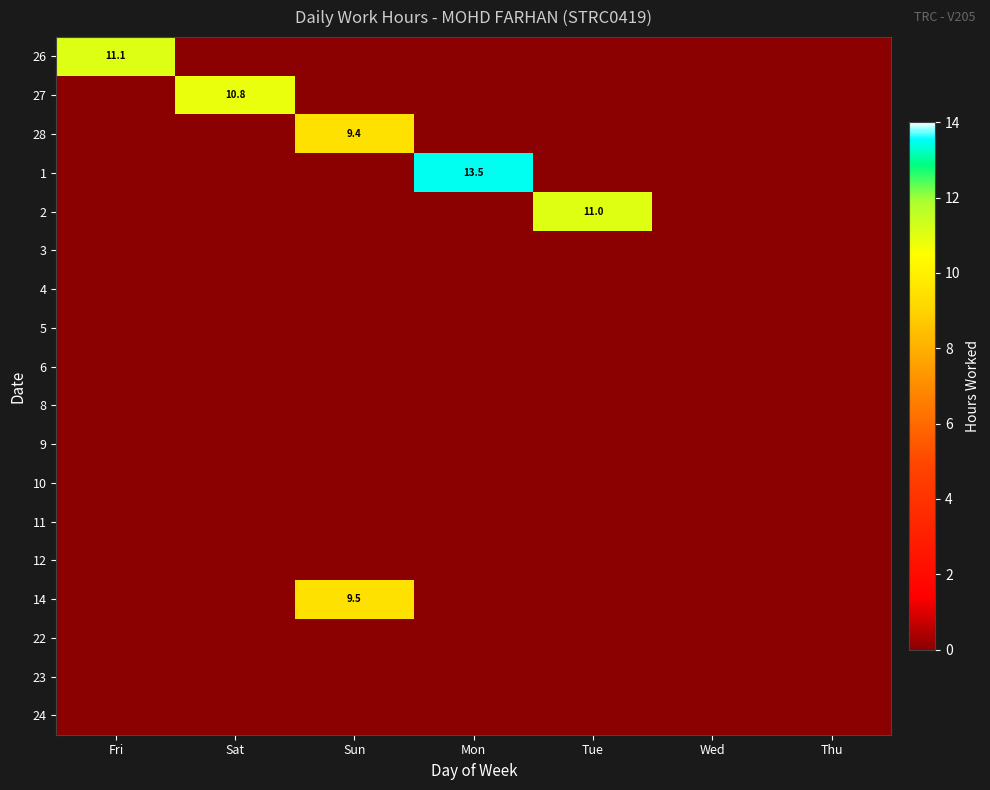

What is the total value across all series at Sat?

10.8